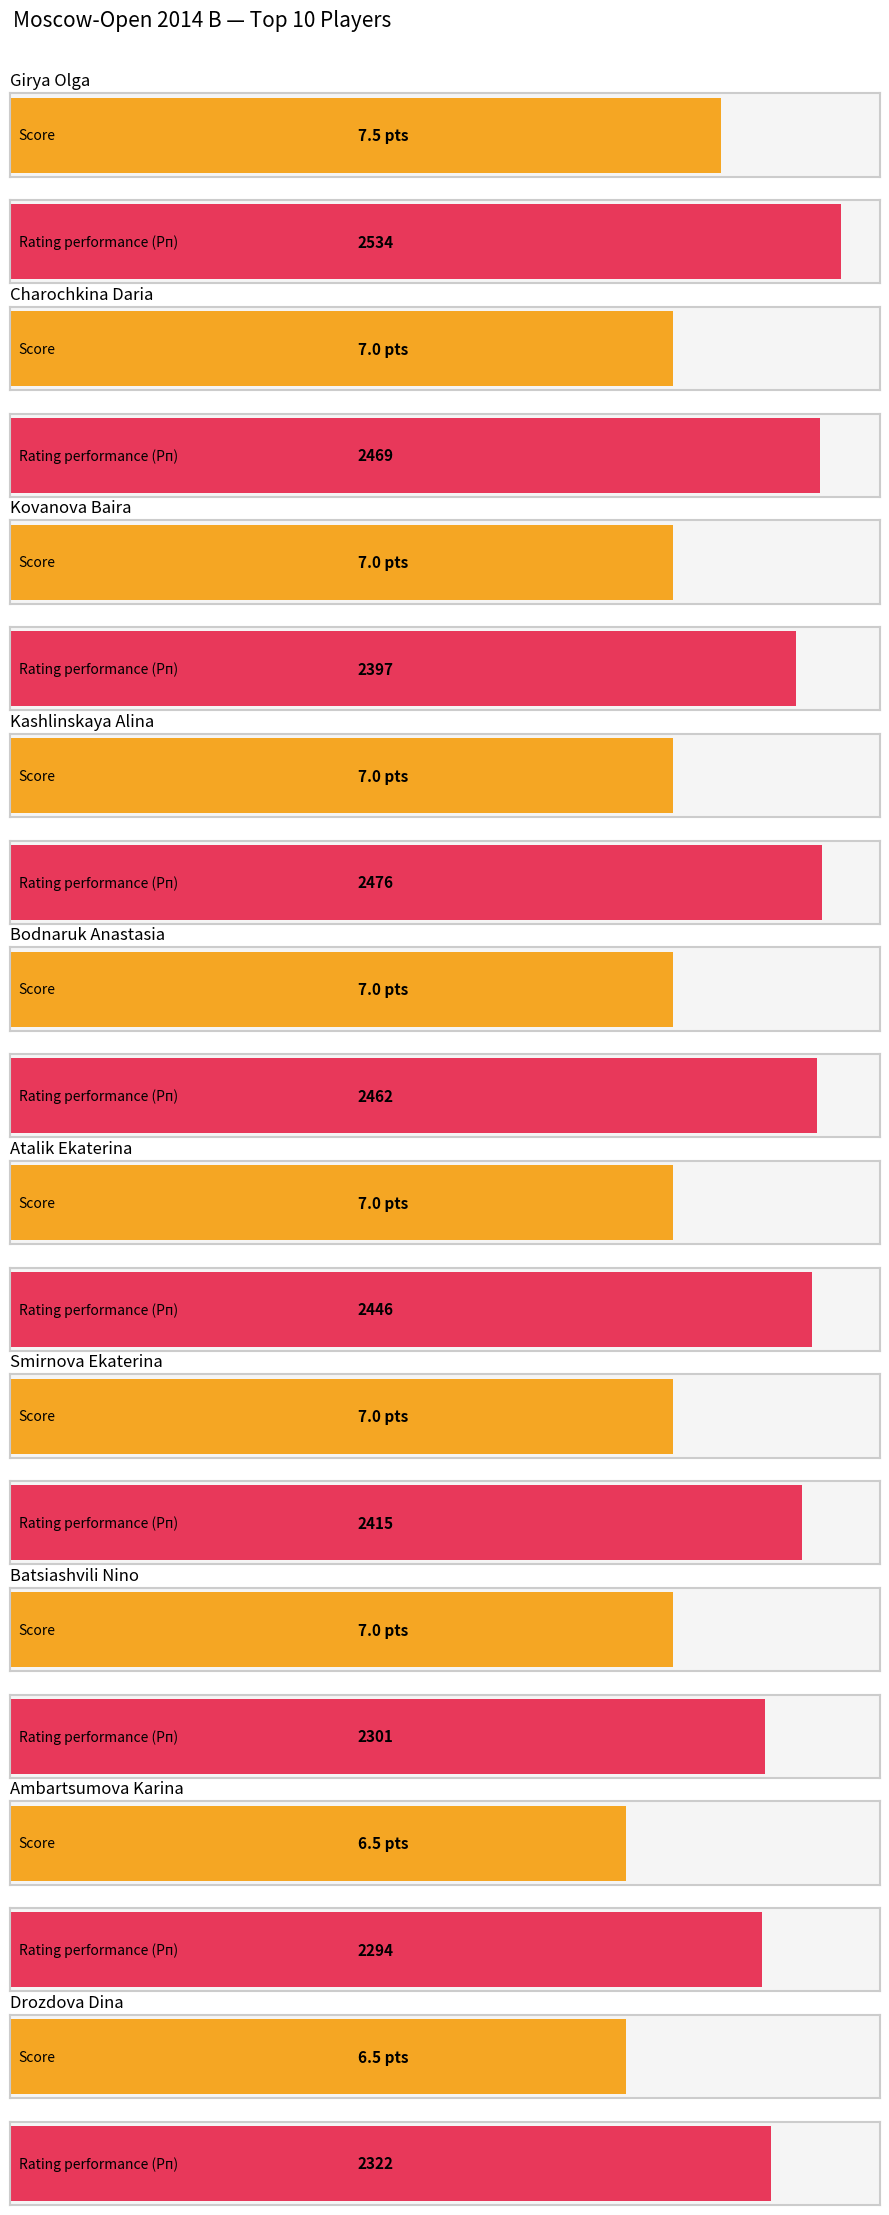

Where is Очки nearest to the value 7?

Charochkina Daria